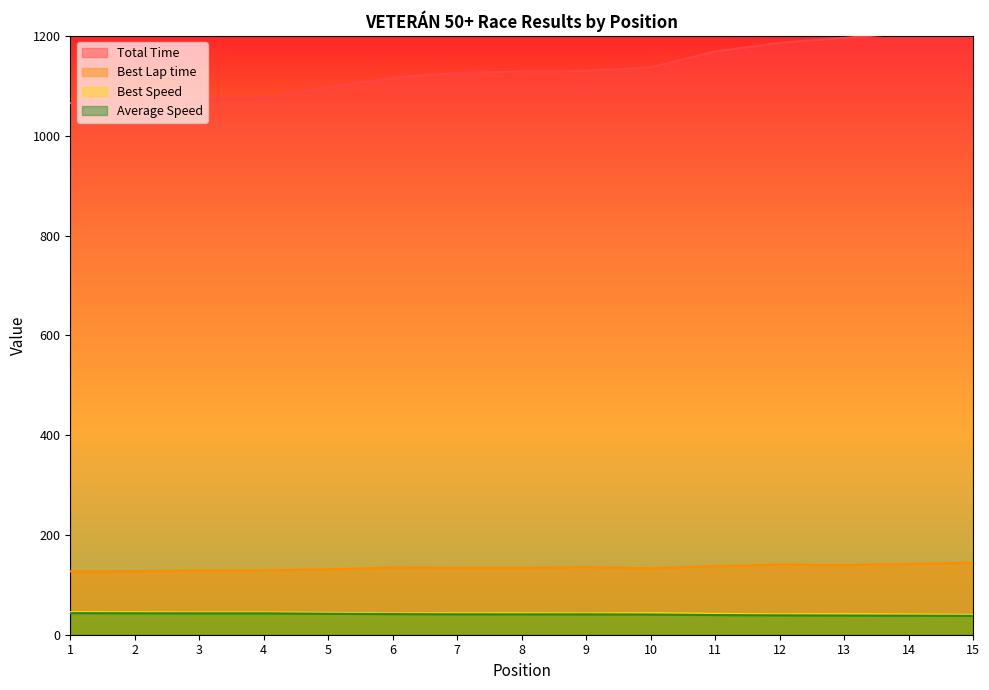

What is the sum of all Best Speed values?

643.2